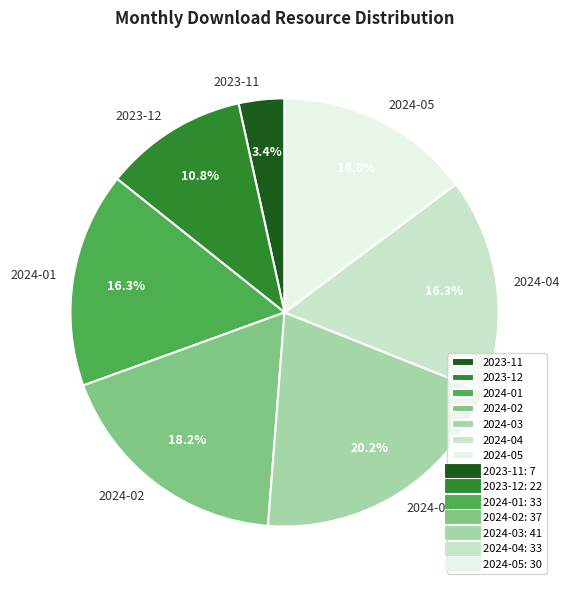

What percentage is the 2024-01 slice, to the nearest percent?

16%